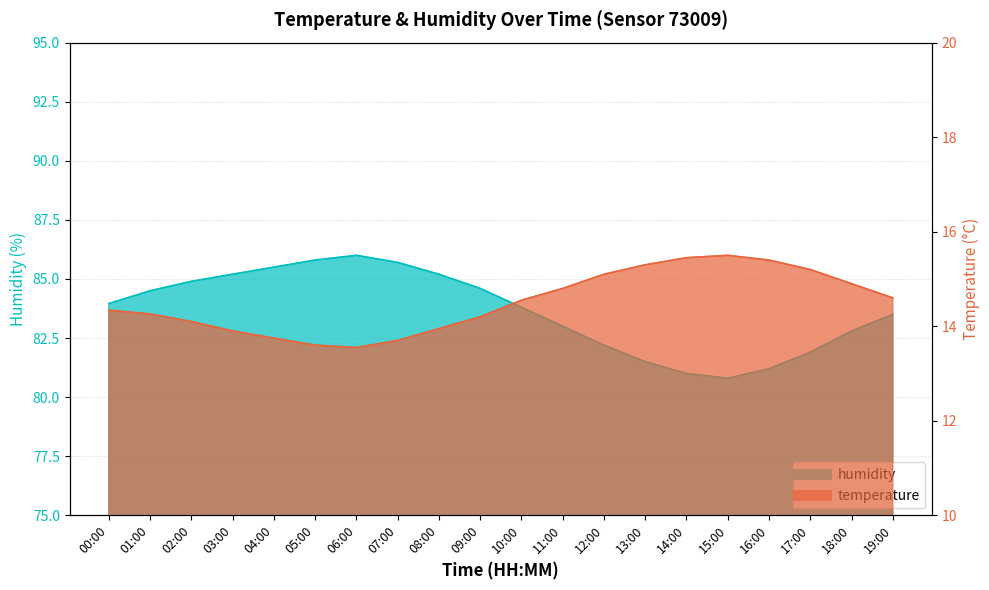

Reading left to right, extract all data points from this chart.

temperature: 00:00=14.3	01:00=14.3	02:00=14.1	03:00=13.9	04:00=13.8	05:00=13.6	06:00=13.6	07:00=13.7	08:00=13.9	09:00=14.2	10:00=14.6	11:00=14.8	12:00=15.1	13:00=15.3	14:00=15.4	15:00=15.5	16:00=15.4	17:00=15.2	18:00=14.9	19:00=14.6
humidity: 00:00=84.0	01:00=84.5	02:00=84.9	03:00=85.2	04:00=85.5	05:00=85.8	06:00=86.0	07:00=85.7	08:00=85.2	09:00=84.6	10:00=83.8	11:00=83.0	12:00=82.2	13:00=81.5	14:00=81.0	15:00=80.8	16:00=81.2	17:00=81.9	18:00=82.8	19:00=83.5